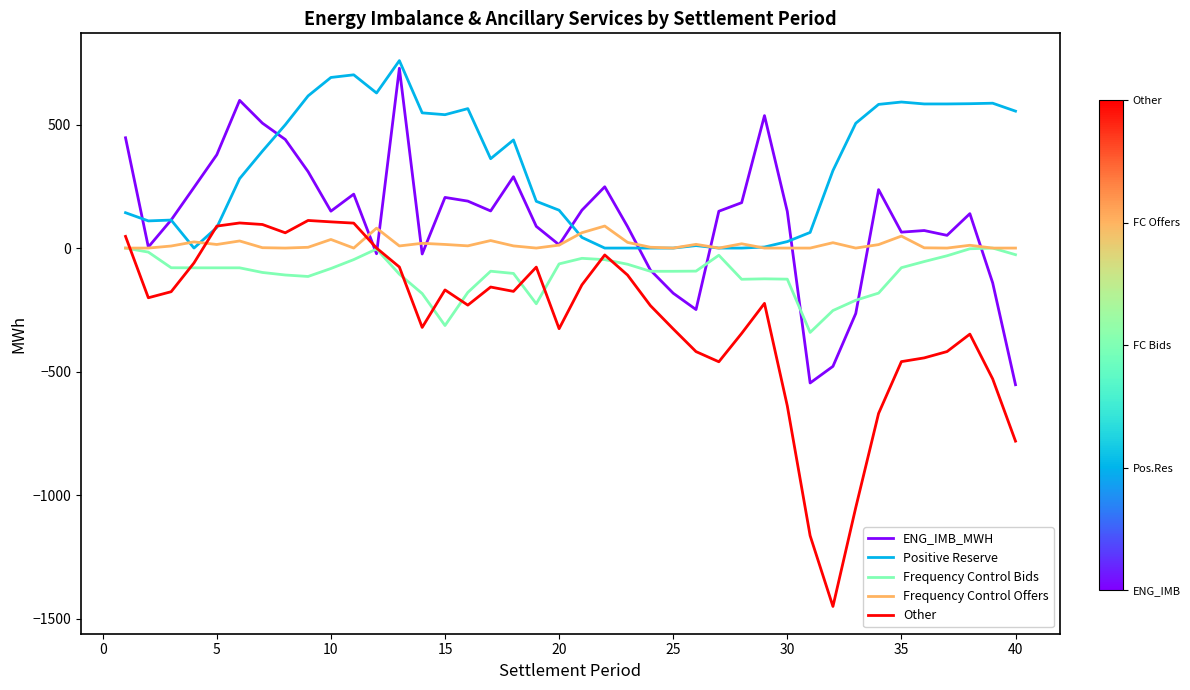

Which series has the largest total across all categories?

Positive Reserve